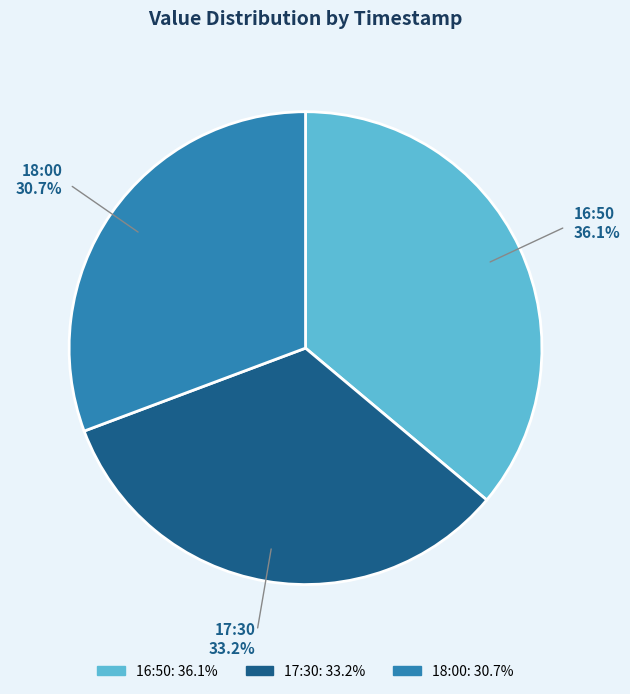

Which slice is the smallest?

18:00